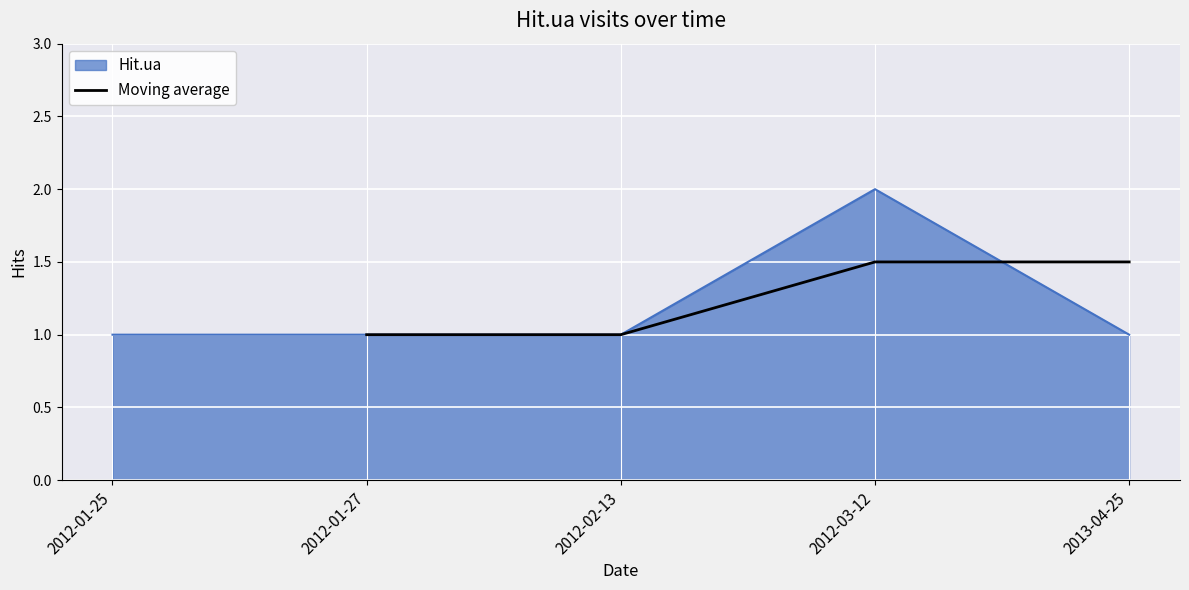

The Moving average series shows 1.0 at 2012-02-13. True or false?

True